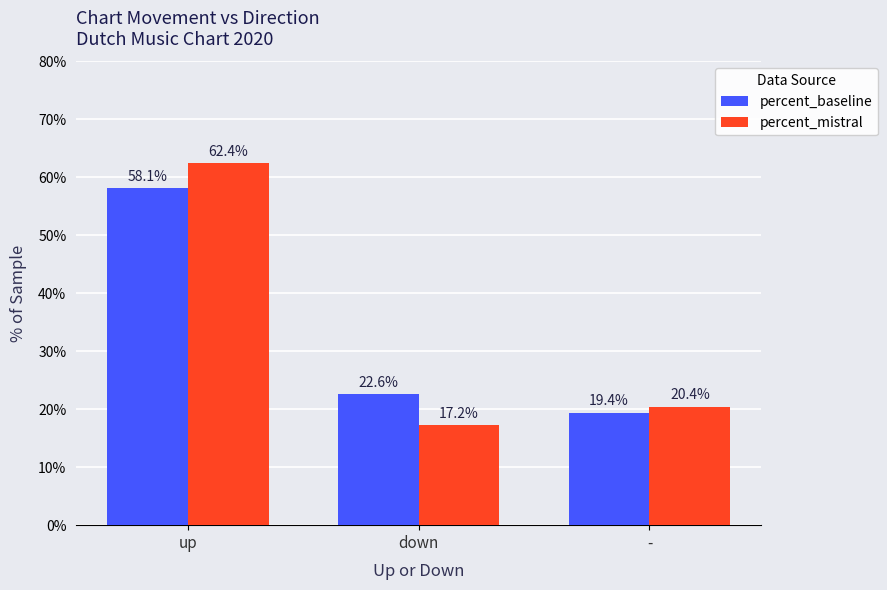

Between up and -, which series saw the biggest shift?

percent_mistral